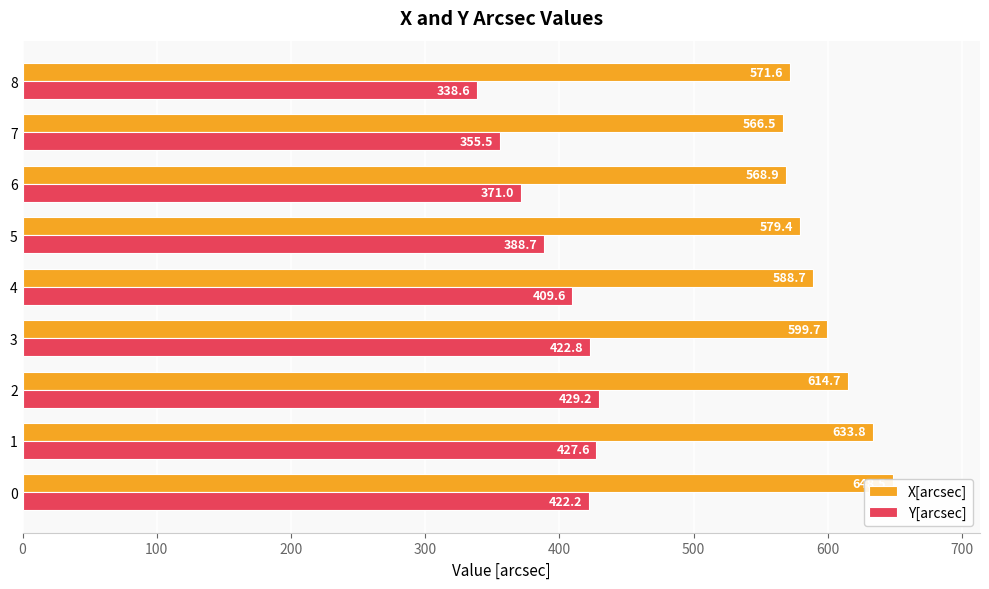

What is the sum of all X[arcsec] values?

5371.8